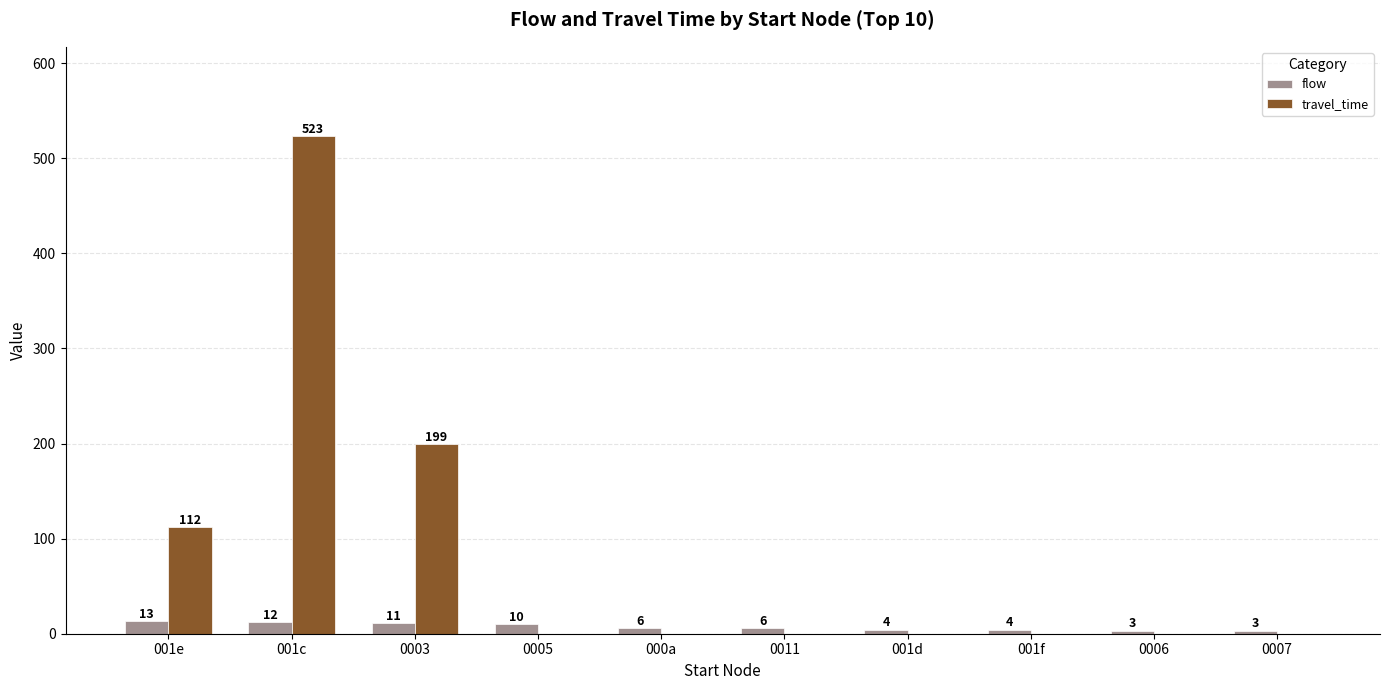

What is the maximum value shown in the chart?

523